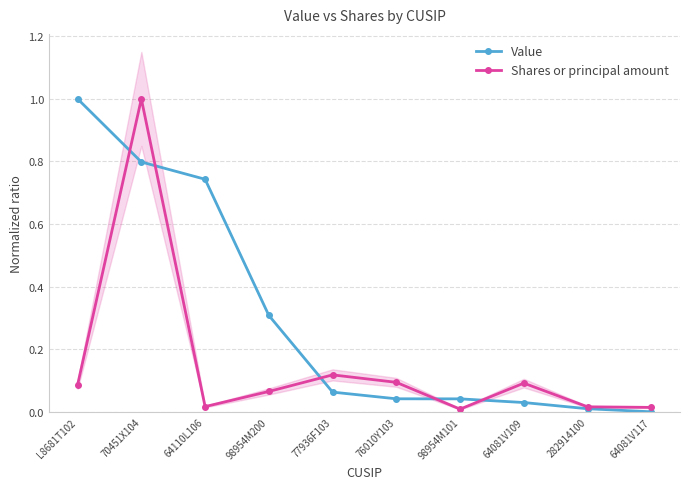

Where is Shares or principal amount nearest to the value 0?

98954M101